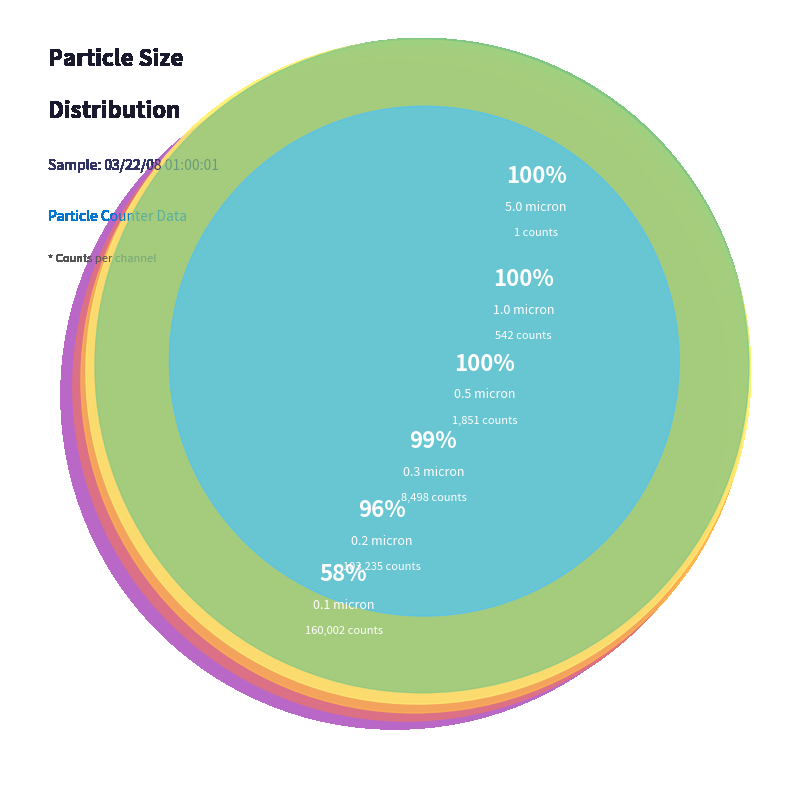

Which slice is the largest?

0.1 micron